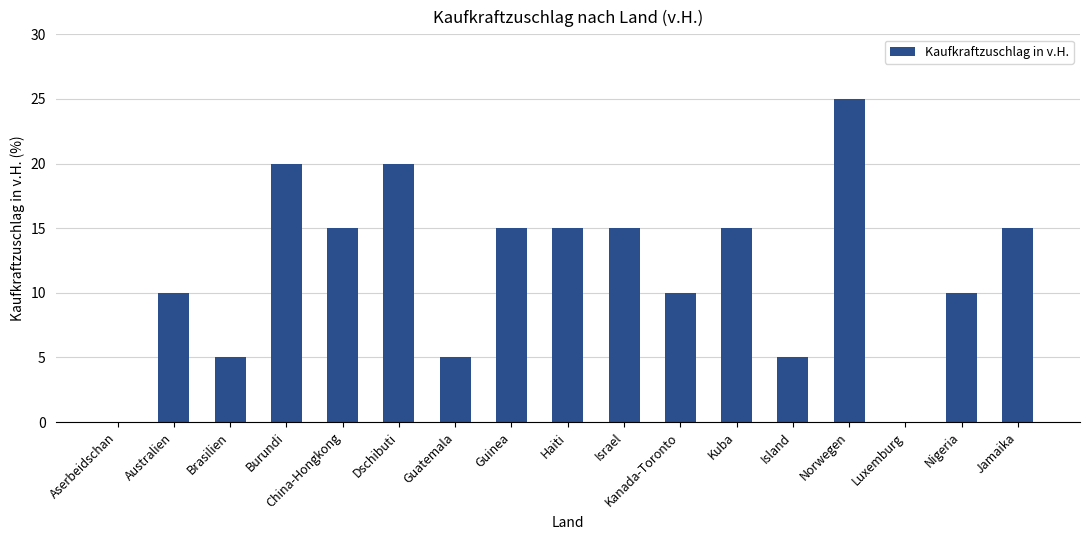

What is the sum of the values at Dschibuti and Guinea?

35